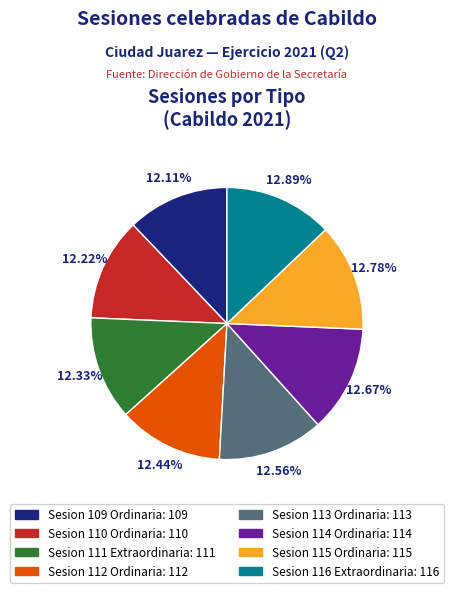

Is it true that Sesion 112 Ordinaria is 12% of the pie?

True